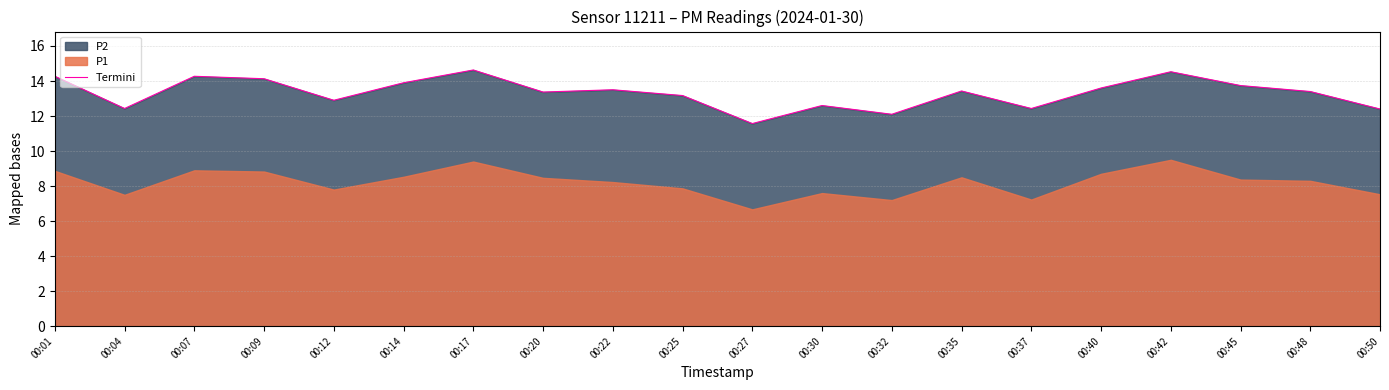

The chart shows a value of 12.4 at 00:50. True or false?

True